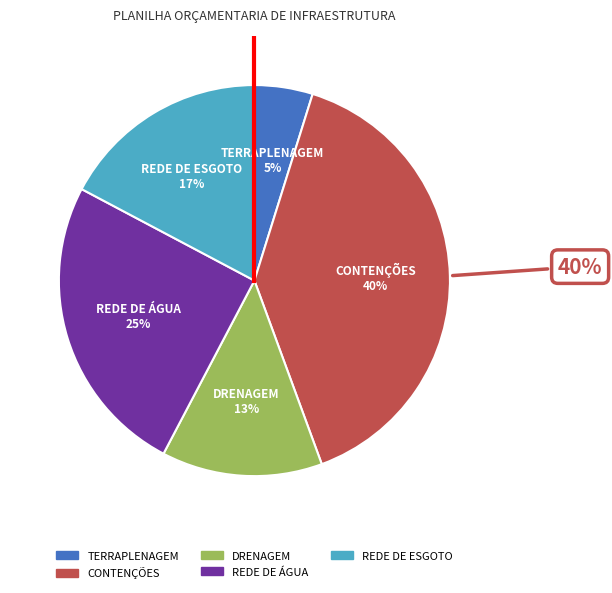

The TERRAPLENAGEM slice represents 5% of the pie. True or false?

True